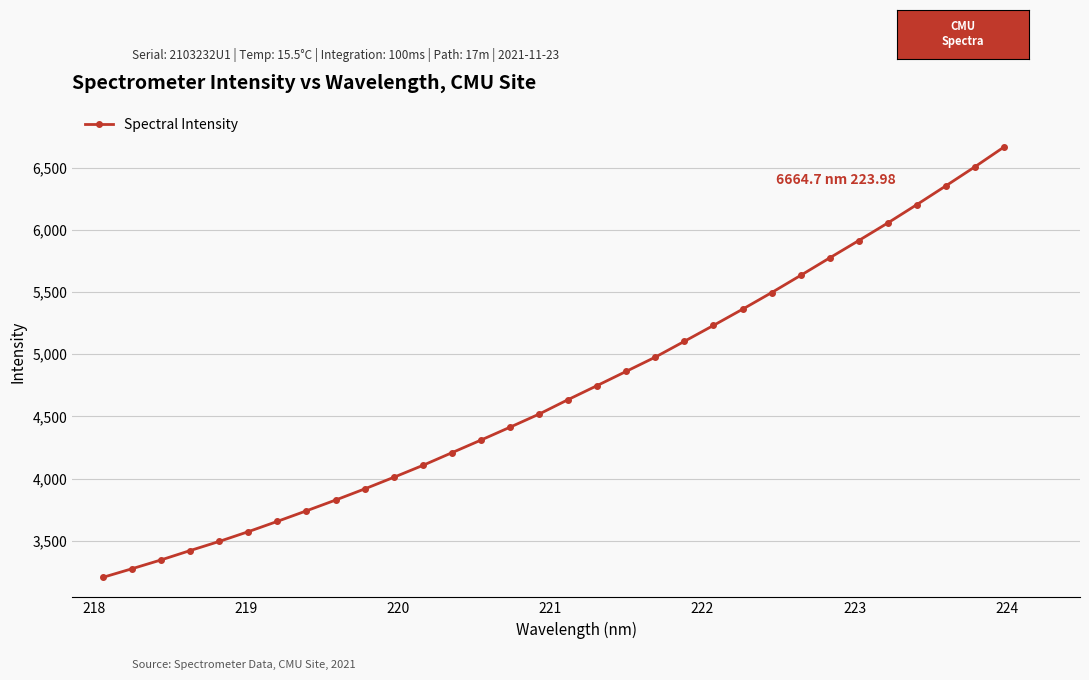

What is the difference between the maximum and minimum values?

3459.5